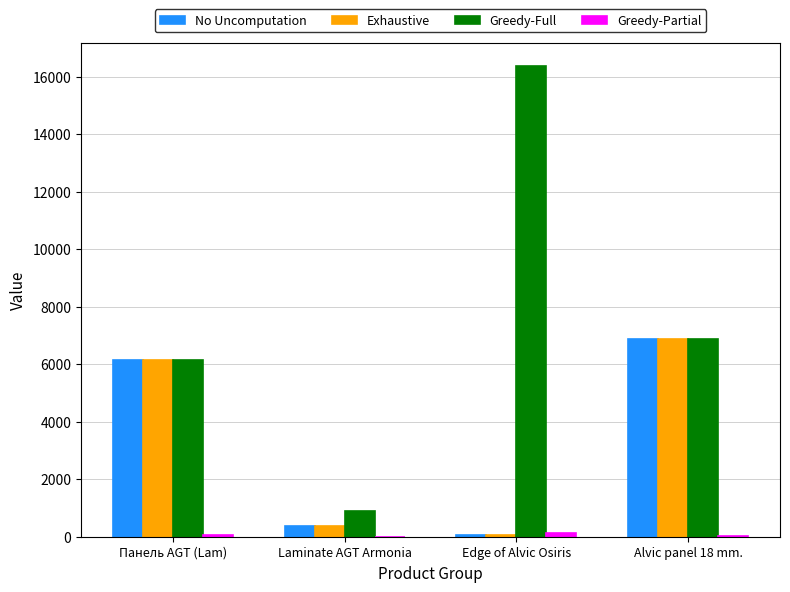

What is the maximum value shown in the chart?

16366.5